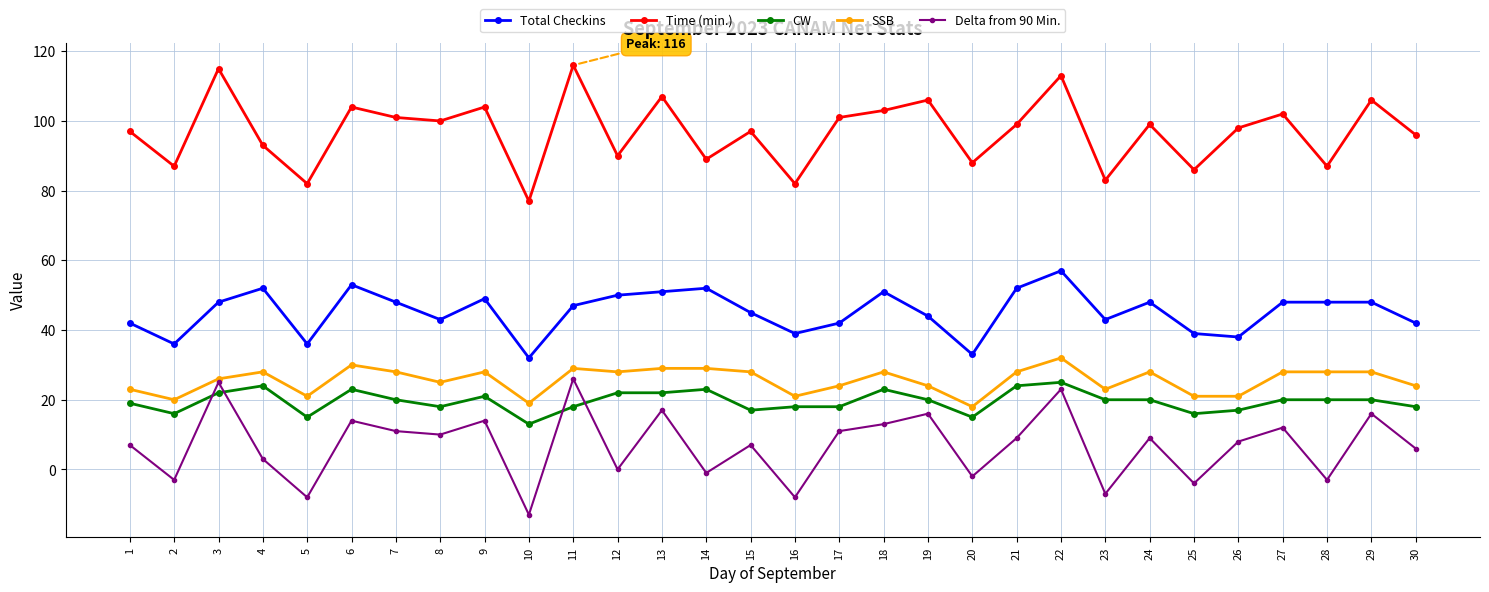

True or false: CW has more than 1 interior local peaks.

True